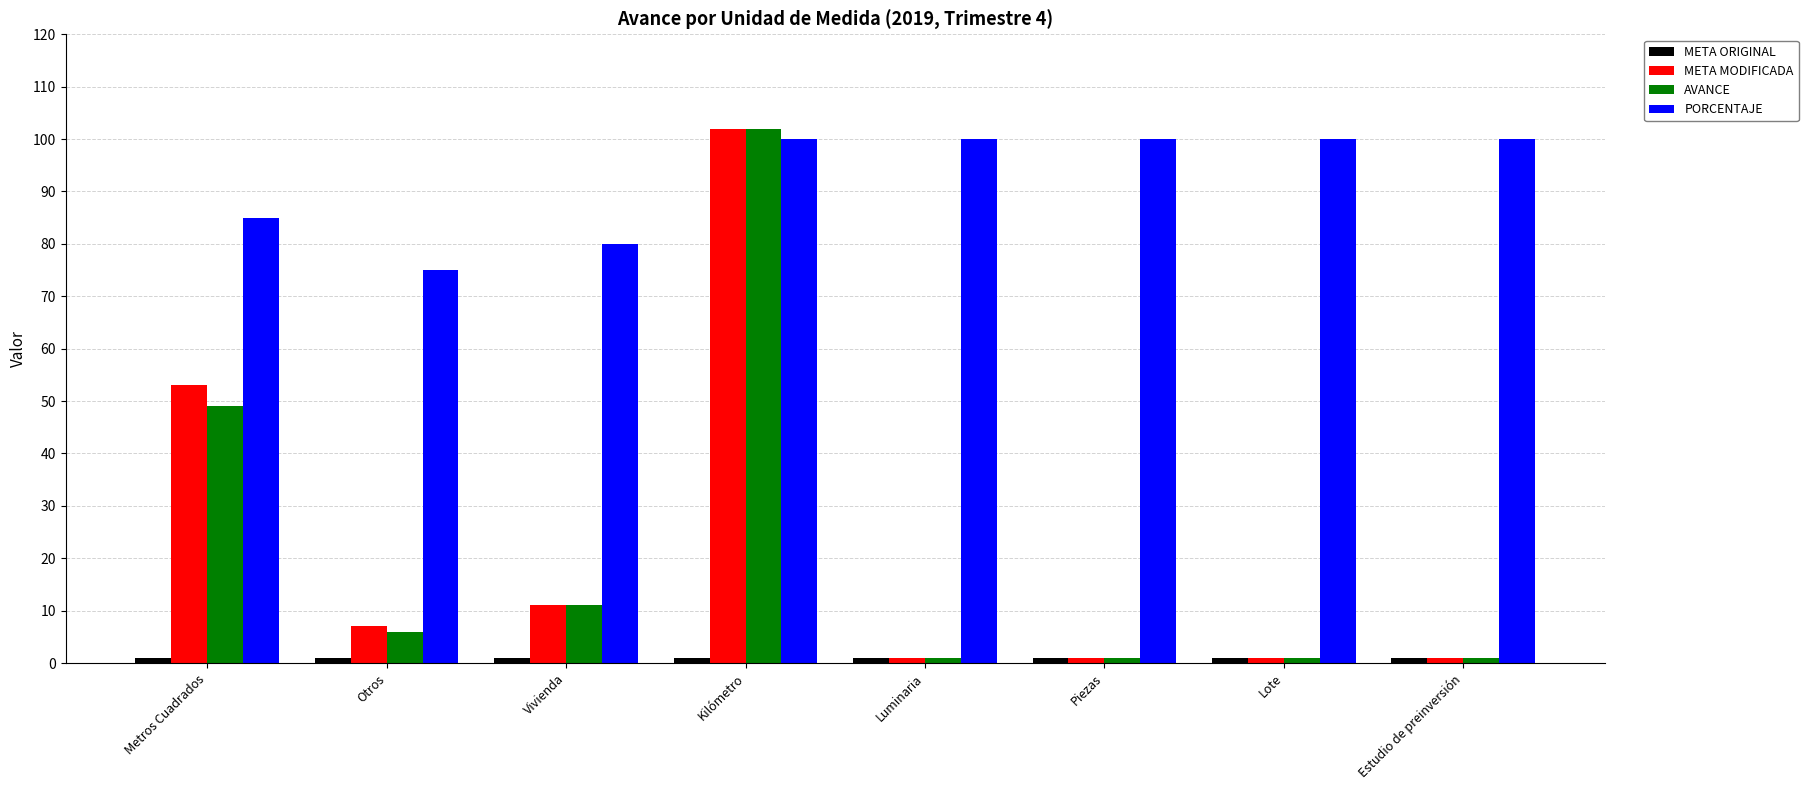

Between Otros and Estudio de preinversión, which series saw the biggest shift?

PORCENTAJE